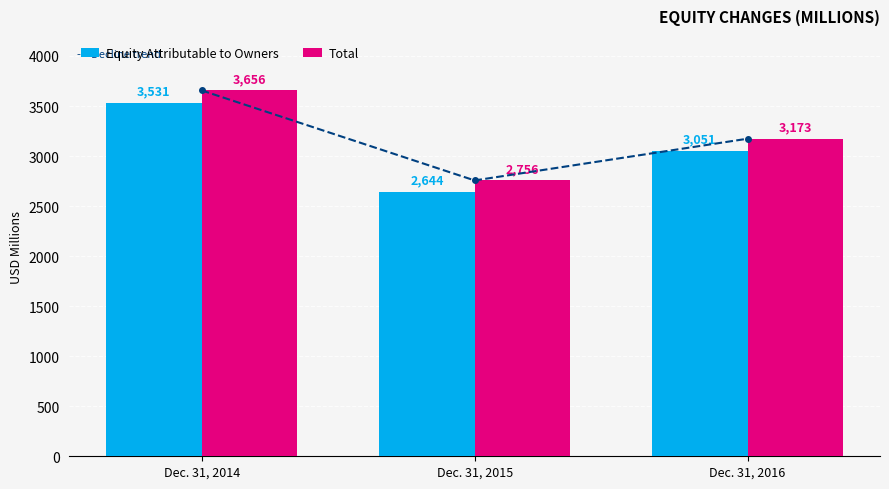

What is the average value of the Equity Attributable to Owners series?

3075.4